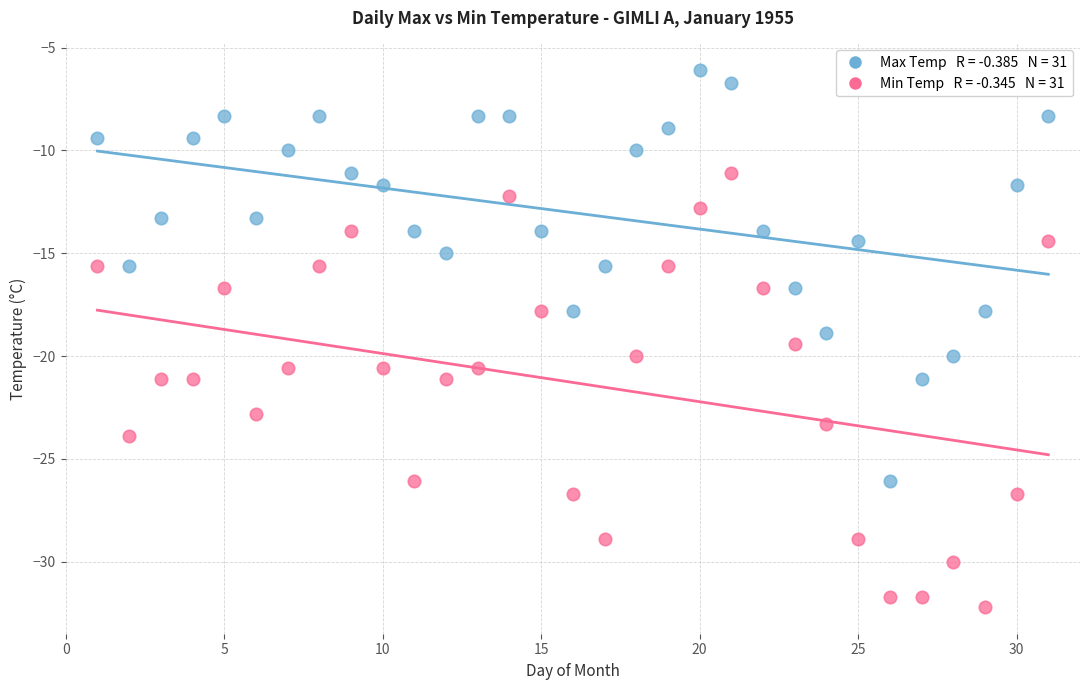

Across all data points, what is the range of X values (max minus min)?

30.0